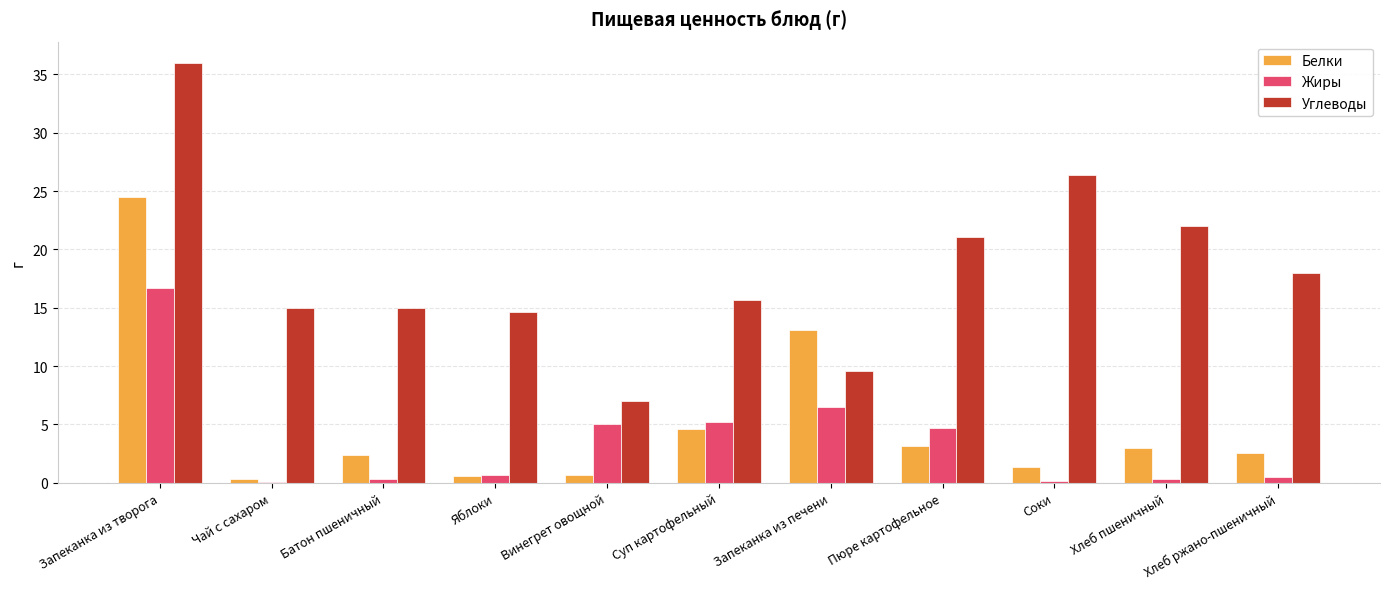

What is the total value across all series at Яблоки?

15.9